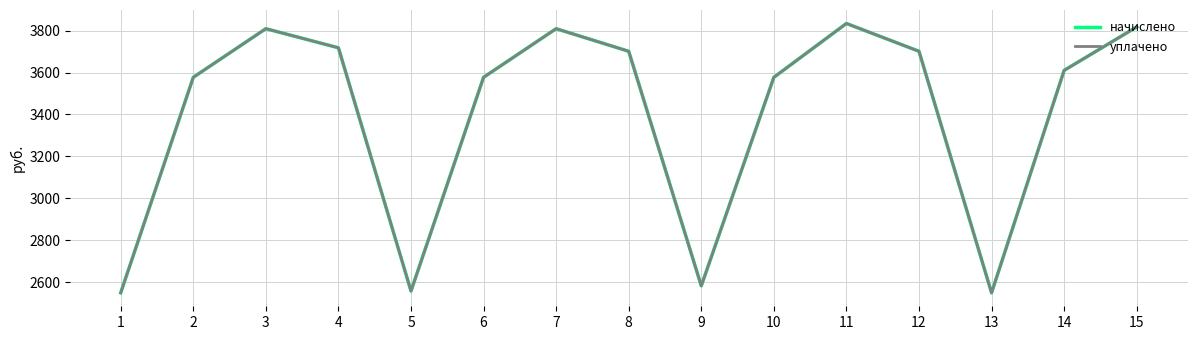

Does the chart display data point markers on the line(s)?

No